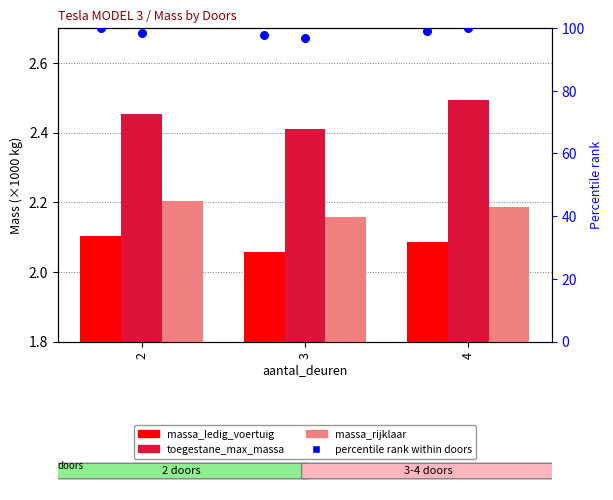

Which series has the largest total across all categories?

percentile rank (ledig)